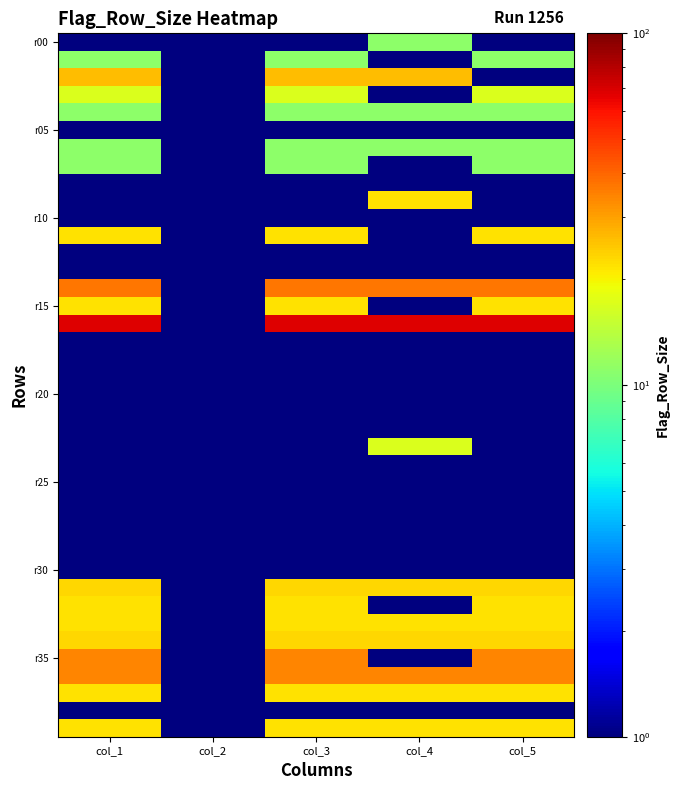

What is the minimum value shown in the chart?

0.1